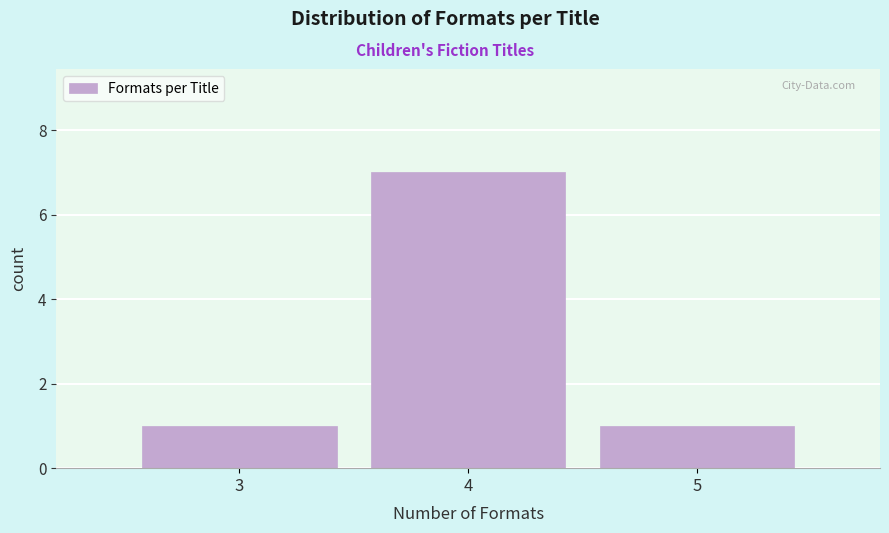

Reading left to right, list all the values displayed in this chart.

3=1	4=7	5=1